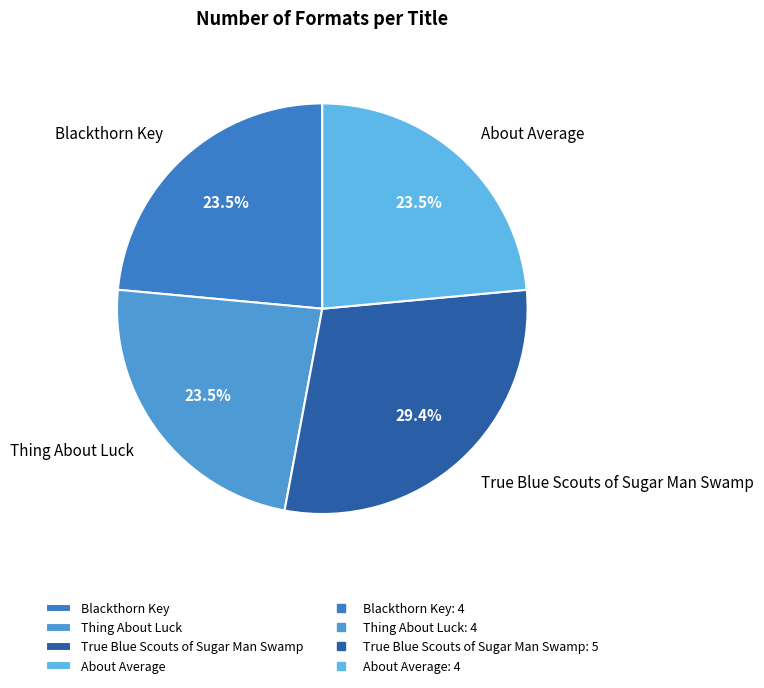

What is the largest slice in the pie chart?

True Blue Scouts of Sugar Man Swamp